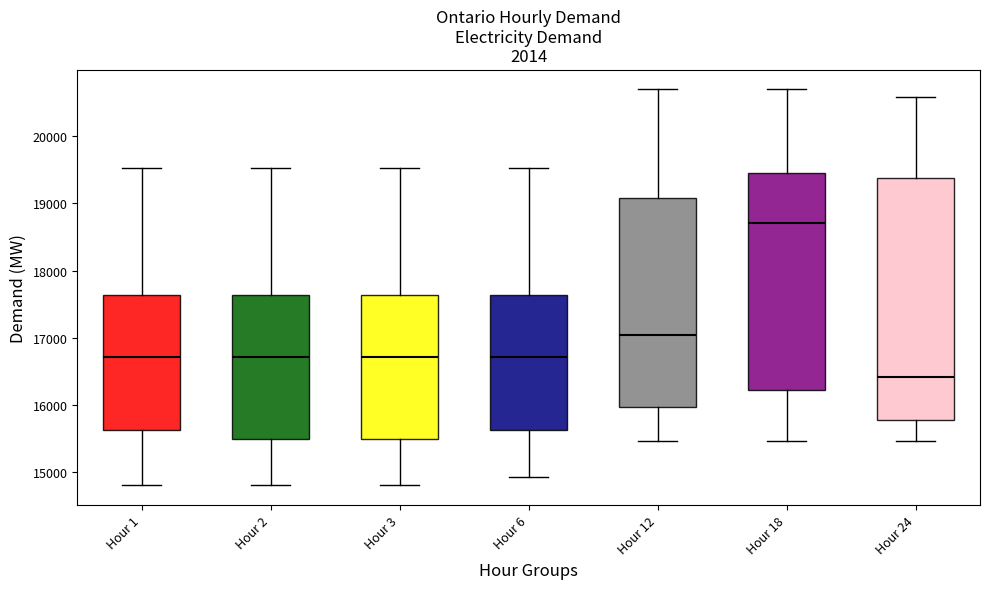

Reading left to right, transcribe this box plot: for each box, give where its median line is, the range the box spans, and where its two whiskers end, as read against the y-axis. The values are not printed on the chart, so give them approximately, as read against the axis.

Hour 1: median 16700, box 15600 to 17600, whiskers 14800 to 19500
Hour 2: median 16700, box 15500 to 17600, whiskers 14800 to 19500
Hour 3: median 16700, box 15500 to 17600, whiskers 14800 to 19500
Hour 6: median 16700, box 15600 to 17600, whiskers 14900 to 19500
Hour 12: median 17000, box 16000 to 19100, whiskers 15500 to 20700
Hour 18: median 18700, box 16200 to 19500, whiskers 15500 to 20700
Hour 24: median 16400, box 15800 to 19400, whiskers 15500 to 20600